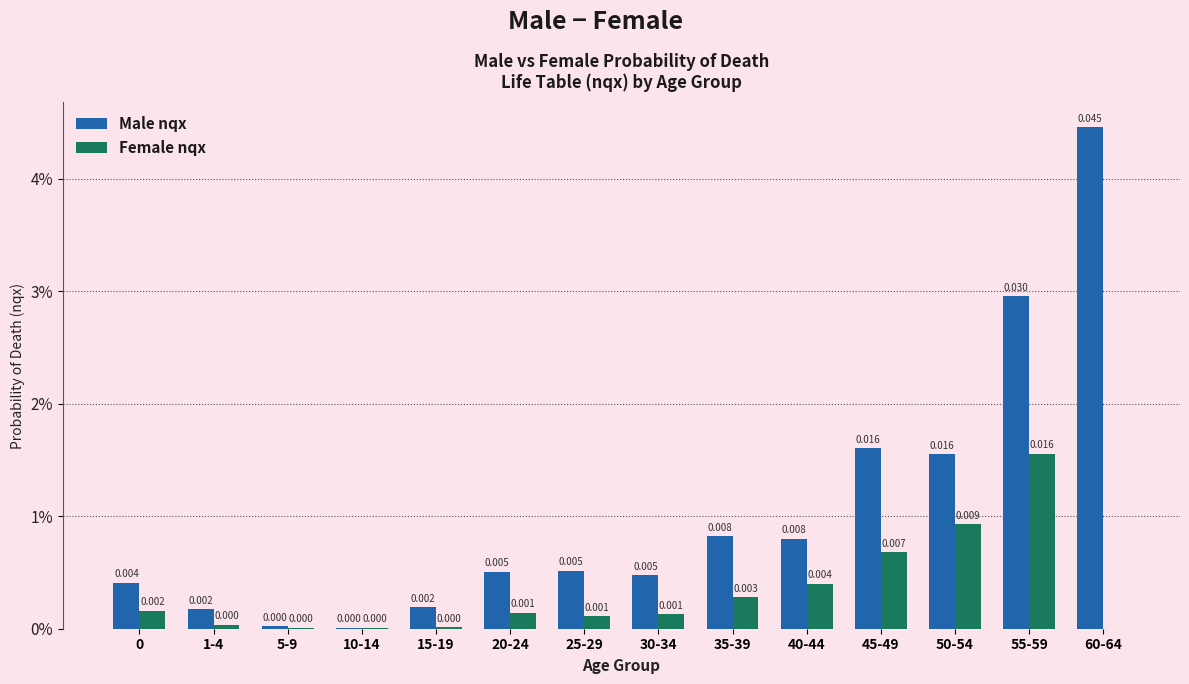

Reading right to left, list all the values displayed in this chart.

Male nqx: 60-64=0.0	55-59=0.0	50-54=0.0	45-49=0.0	40-44=0.0	35-39=0.0	30-34=0.0	25-29=0.0	20-24=0.0	15-19=0.0	10-14=0.0	5-9=0.0	1-4=0.0	0=0.0
Female nqx: 60-64=0.0	55-59=0.0	50-54=0.0	45-49=0.0	40-44=0.0	35-39=0.0	30-34=0.0	25-29=0.0	20-24=0.0	15-19=0.0	10-14=0.0	5-9=0.0	1-4=0.0	0=0.0